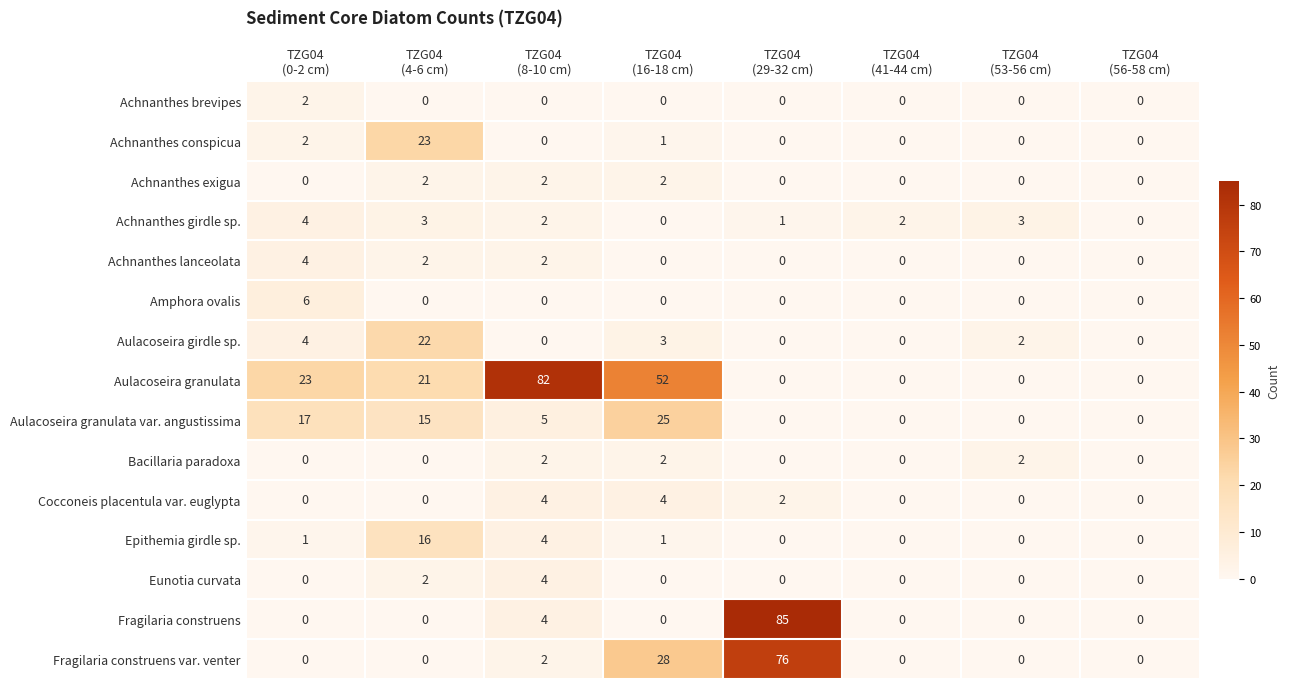

Which category has the highest value across all series?

TZG04
(29-32 cm)